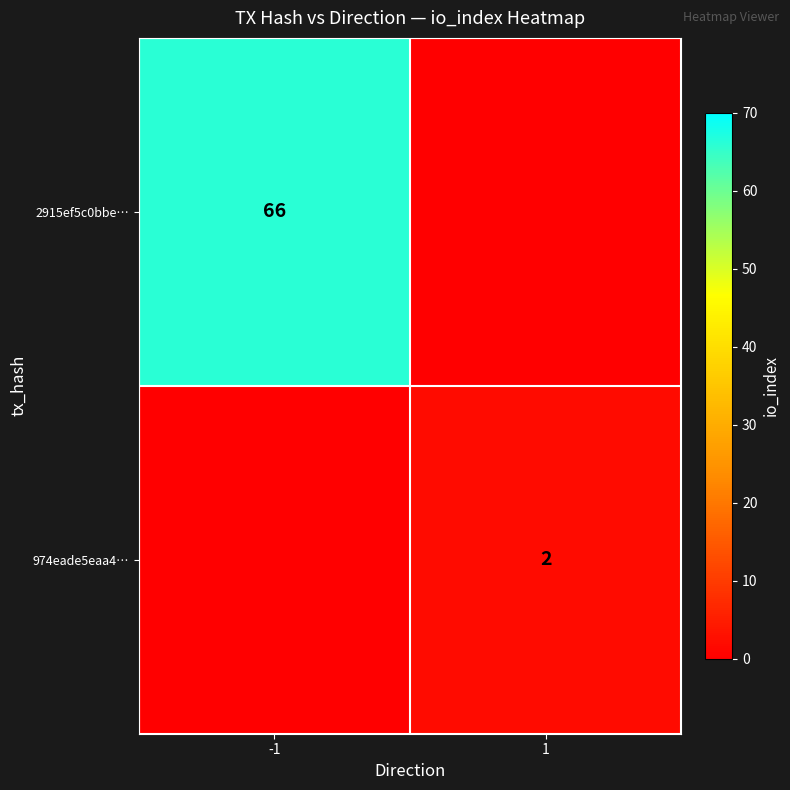

True or false: 2915ef5c0bbe… has a value of 31 at -1.

False